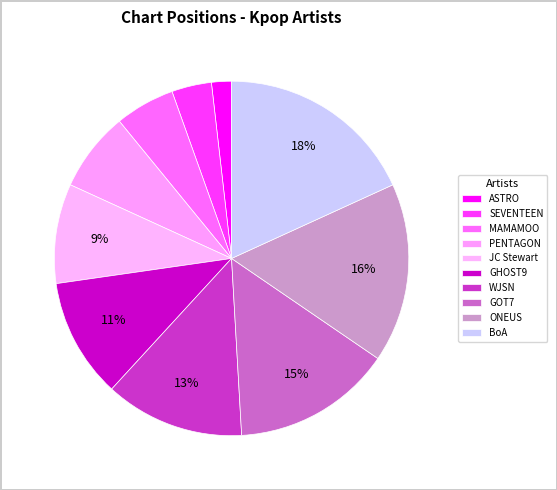

Count the number of slices in the pie.

10